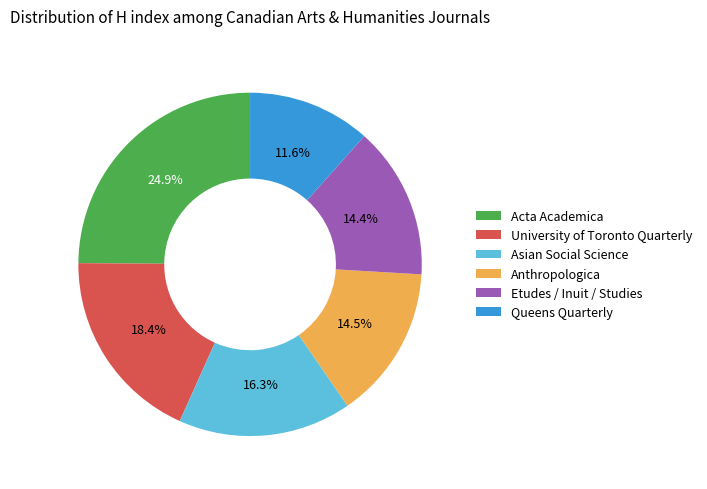

How many slices are in this pie chart?

6